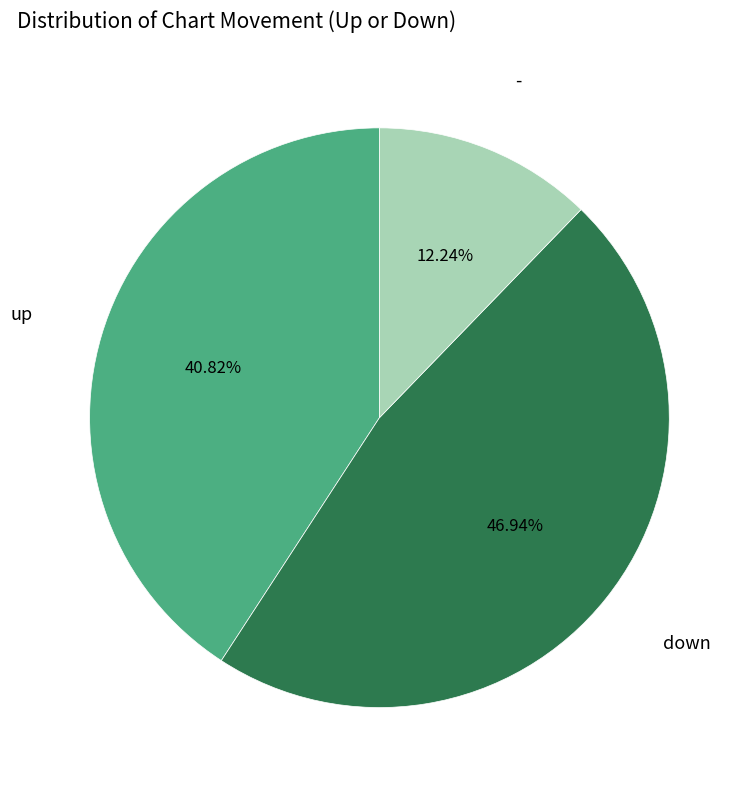

Count the number of slices in the pie.

3